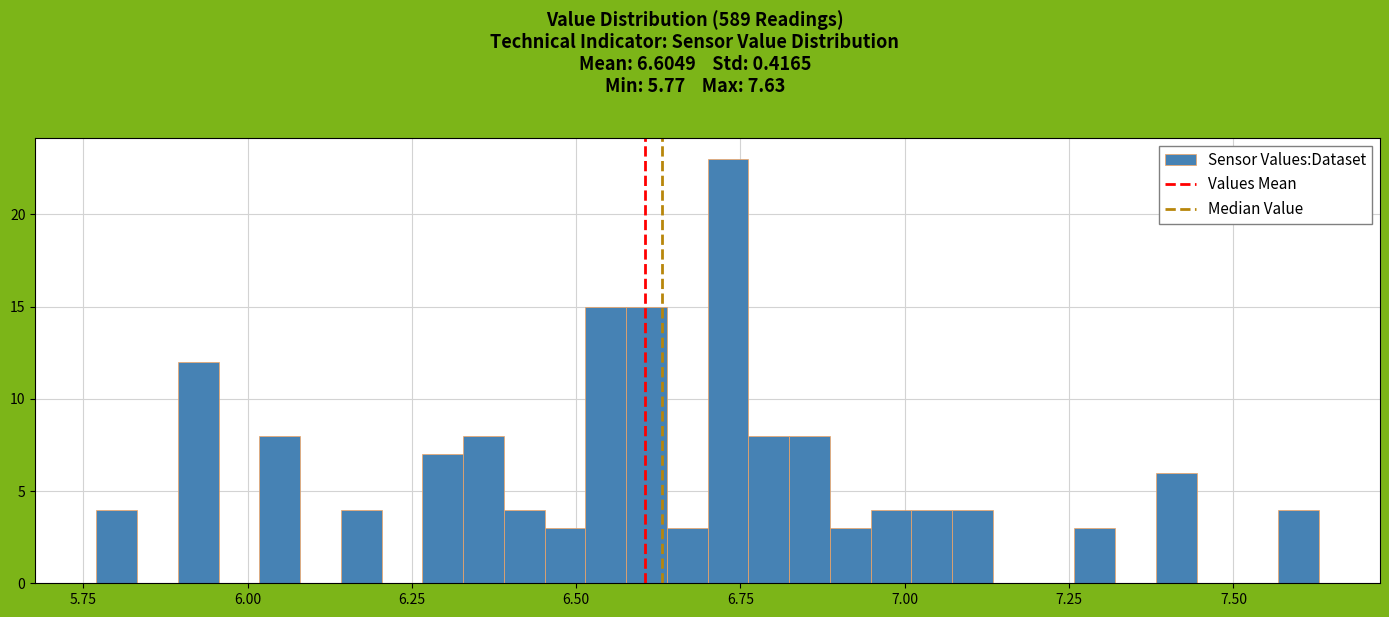

Read against the x-axis, roughly where is the centre of the tallest bar?

6.75